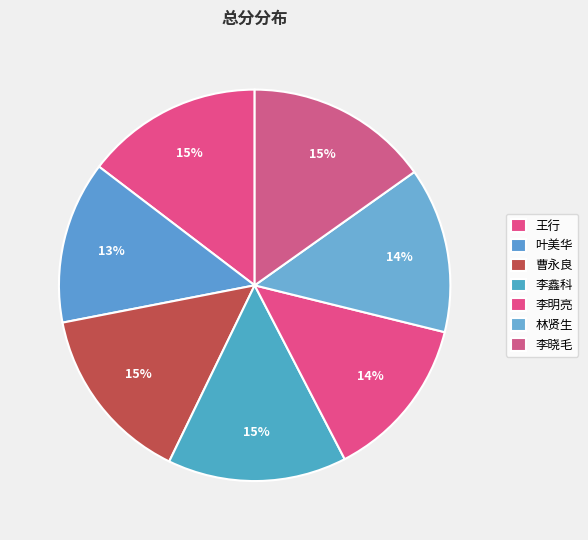

What percentage is NOT represented by 王行?

85.4%